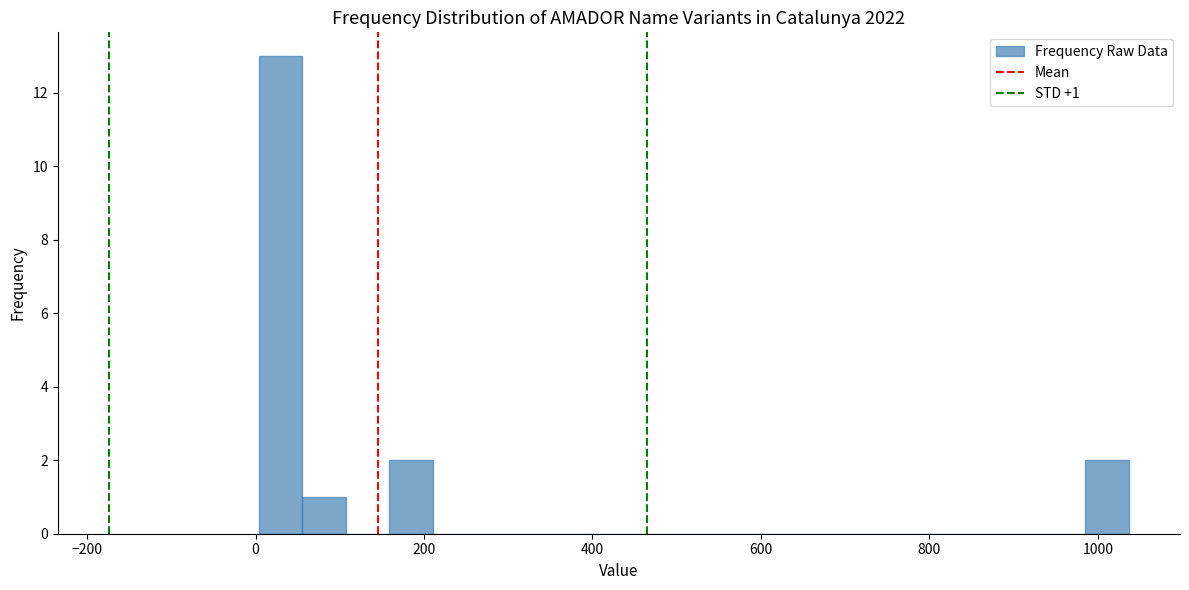

Read against the x-axis, roughly where is the centre of the tallest bar?

20